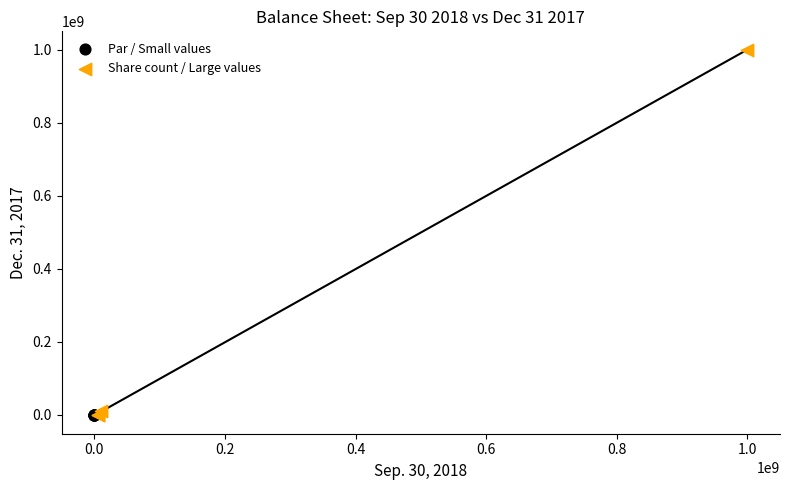

Which series has the widest spread of Y values?

Share count / Large values